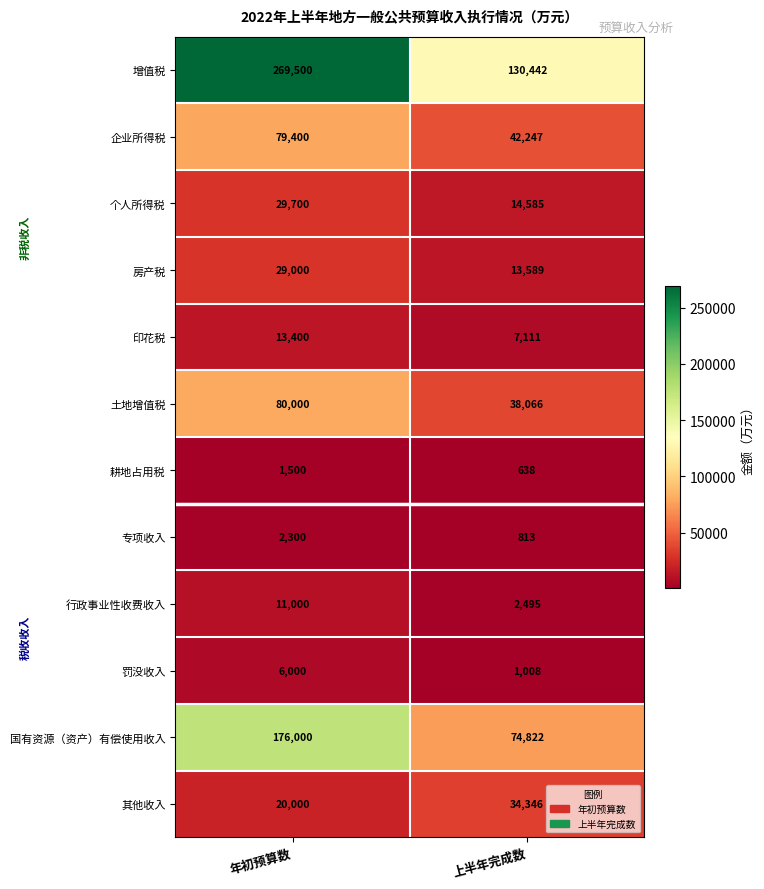

Which series has the largest total across all categories?

增值税